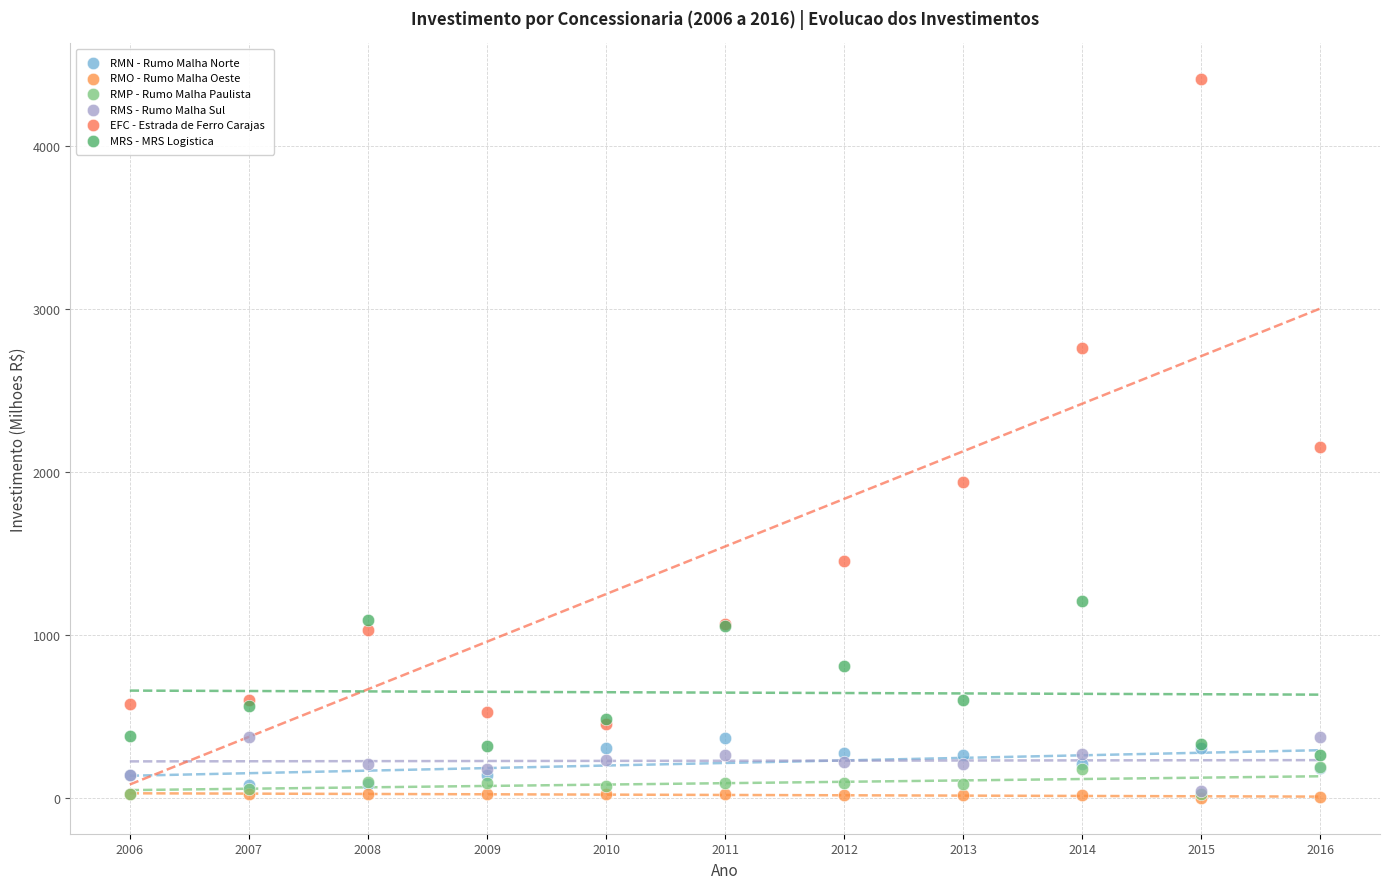

What are all the series names shown in the legend?

RMN - Rumo Malha Norte, RMO - Rumo Malha Oeste, RMP - Rumo Malha Paulista, RMS - Rumo Malha Sul, EFC - Estrada de Ferro Carajas, MRS - MRS Logistica